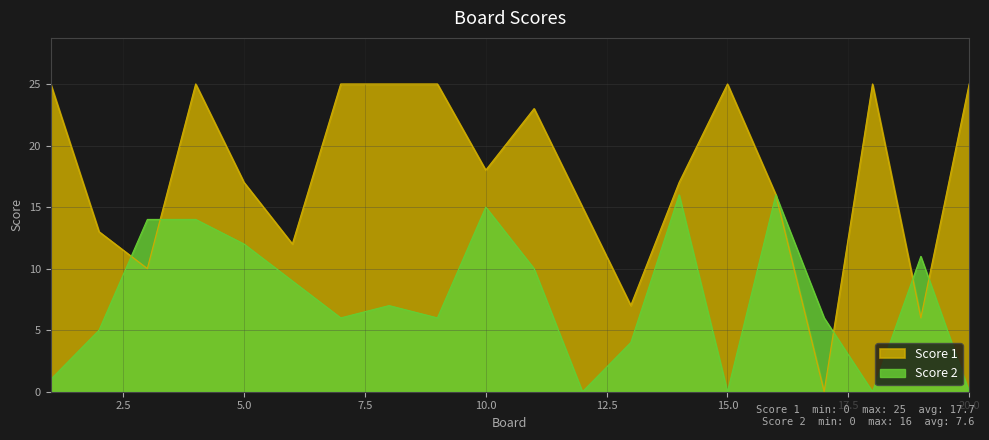

True or false: Score 1 has more than 1 interior local peaks.

True